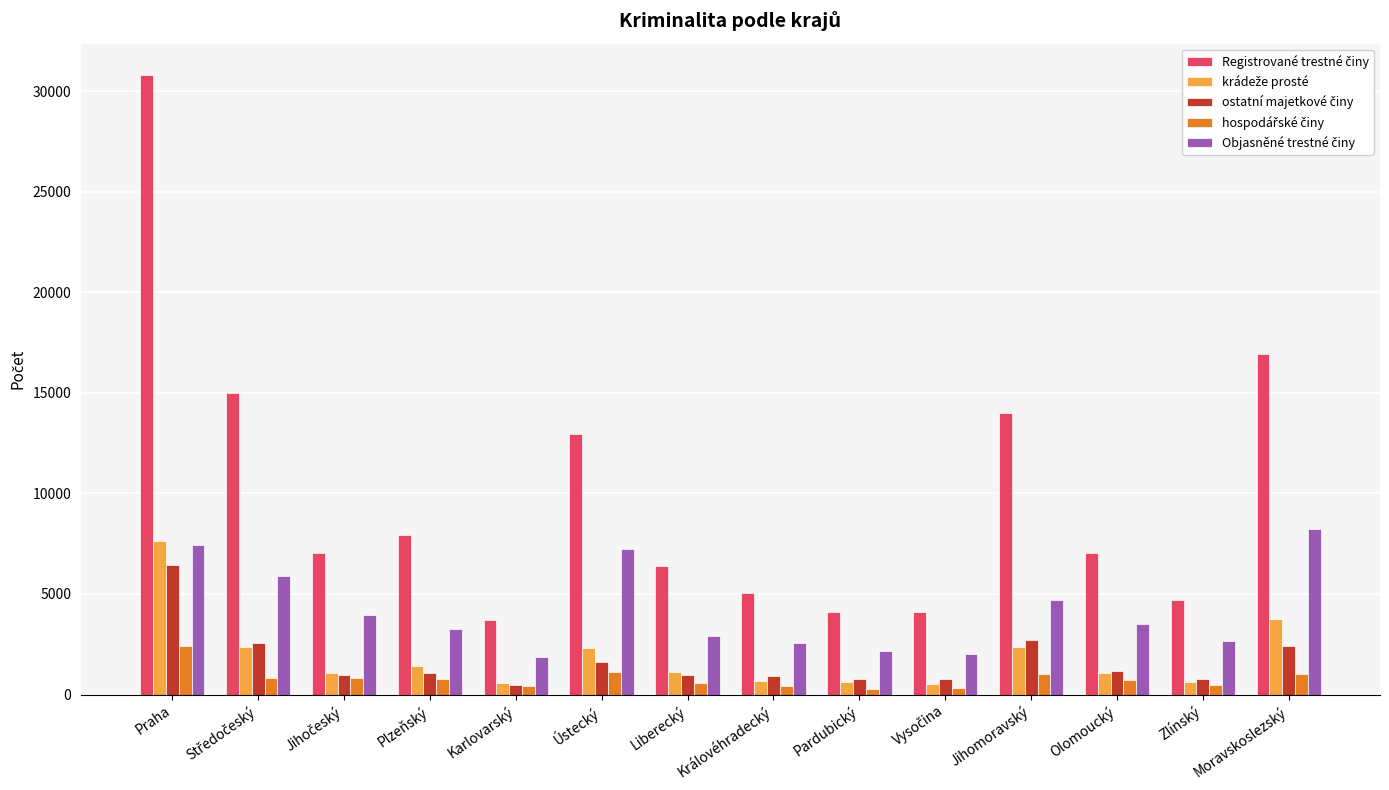

At which category is the sum across all series the highest?

Praha